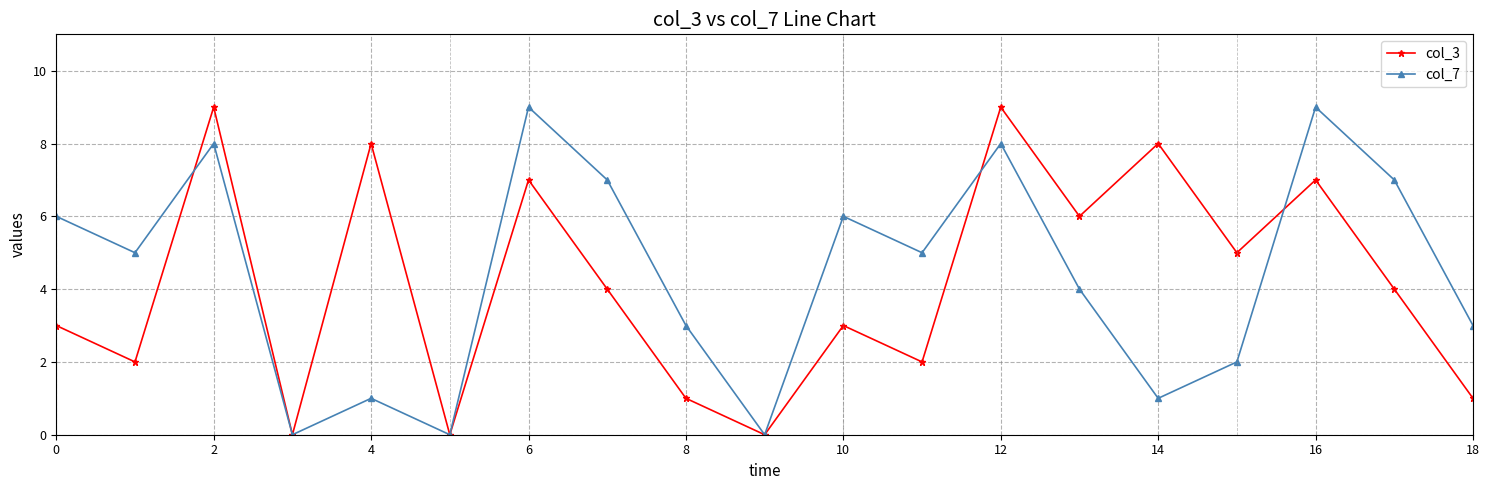

At how many categories does at least one series exceed 1?

16